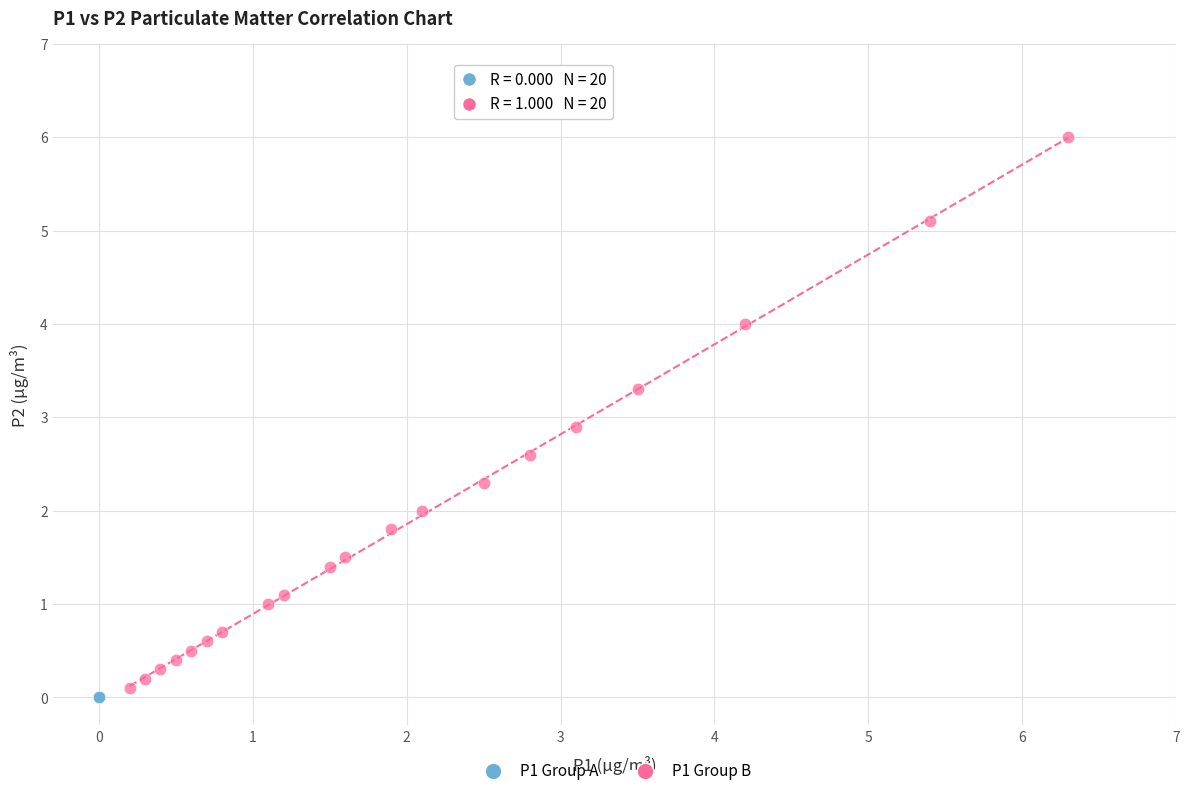

What are all the series names shown in the legend?

P1 Group A, P1 Group B